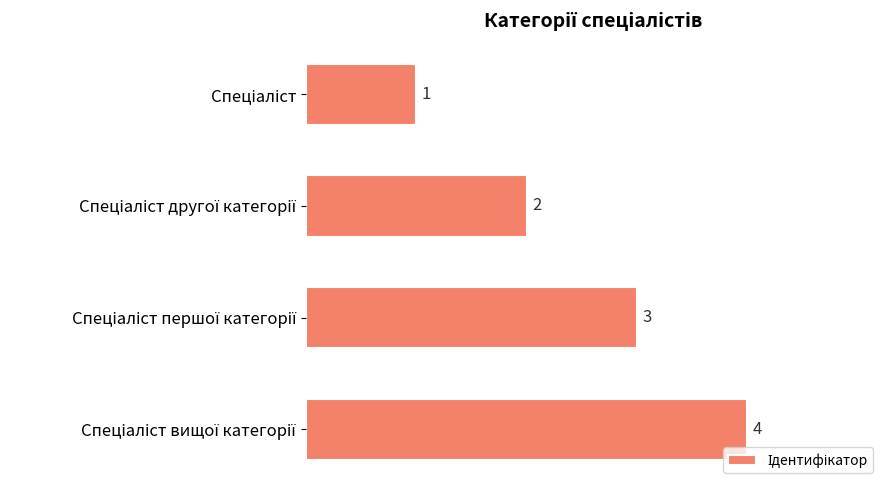

What is the sum of all values?

10